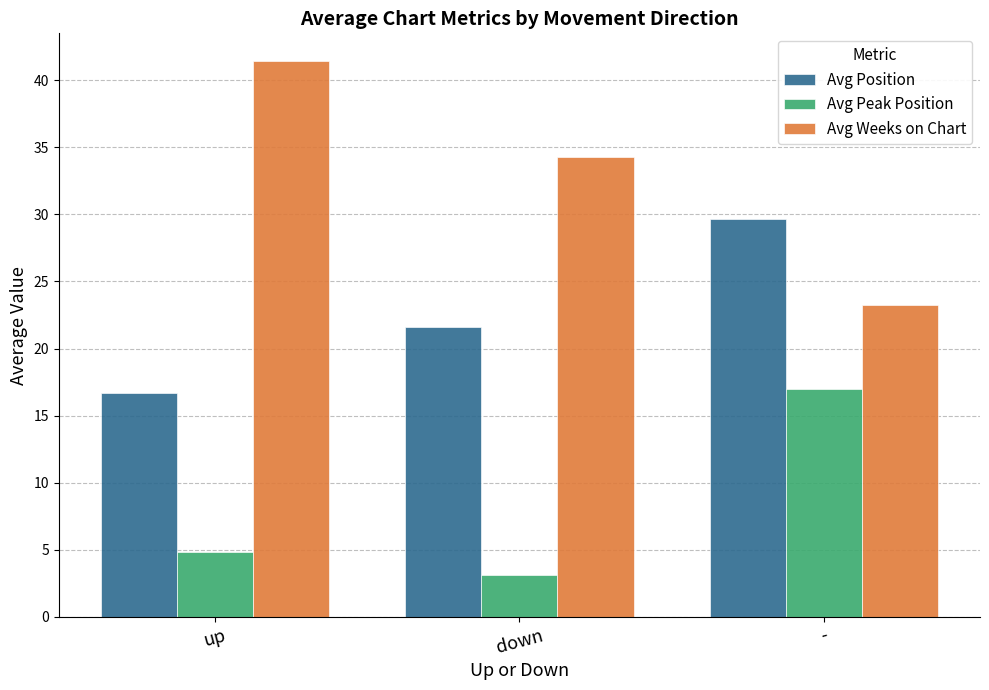

How many bars are there in total?

9